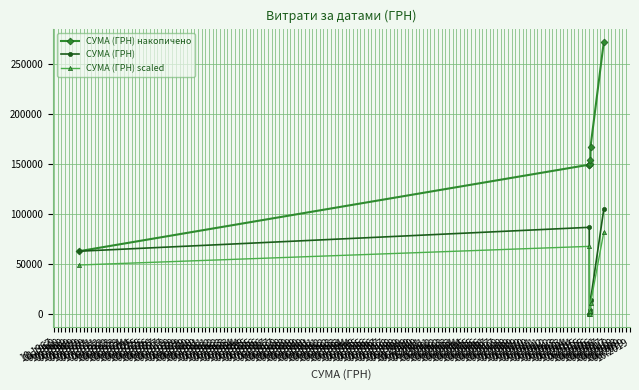

Which series has the widest spread of values?

СУМА (ГРН) накопичено